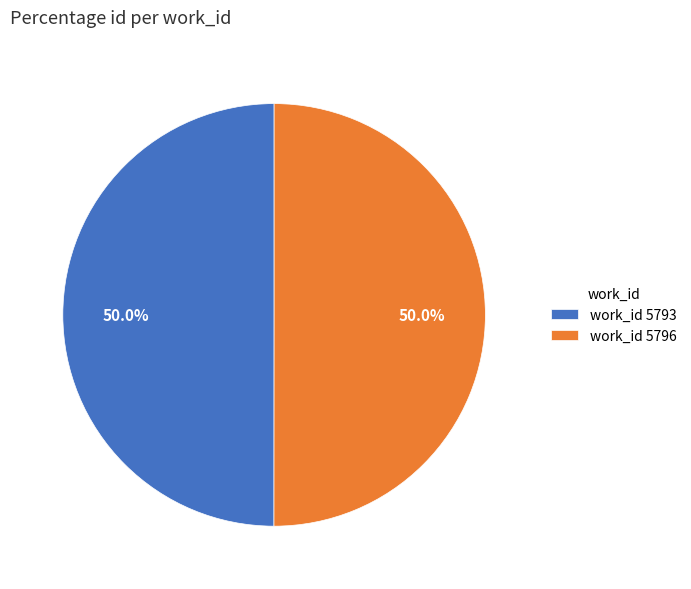

Do work_id 5796 and work_id 5793 together represent more than half of the pie?

Yes